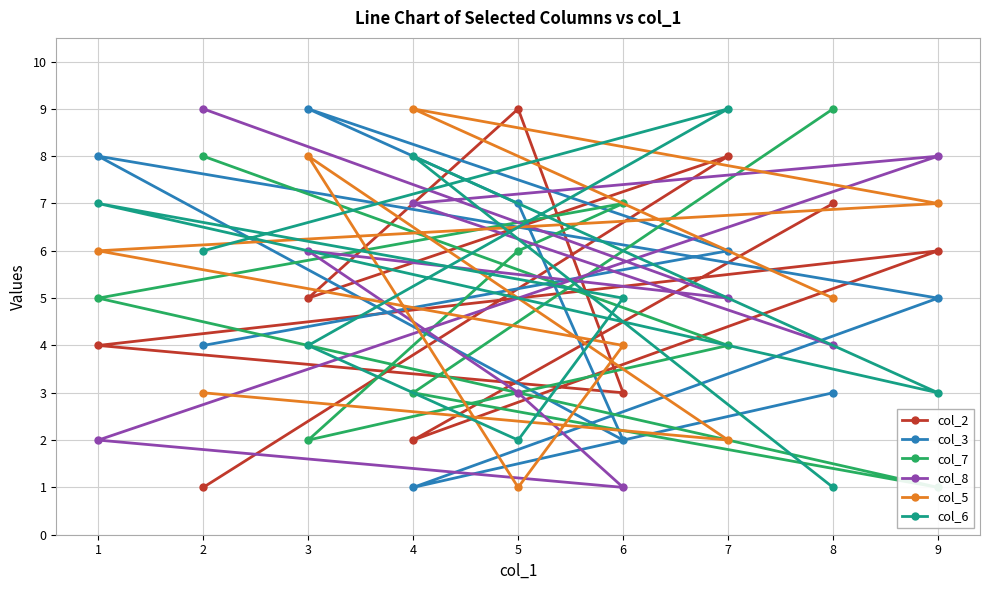

In col_7, how many points are lower than both neighbors (excluding endpoints)?

2